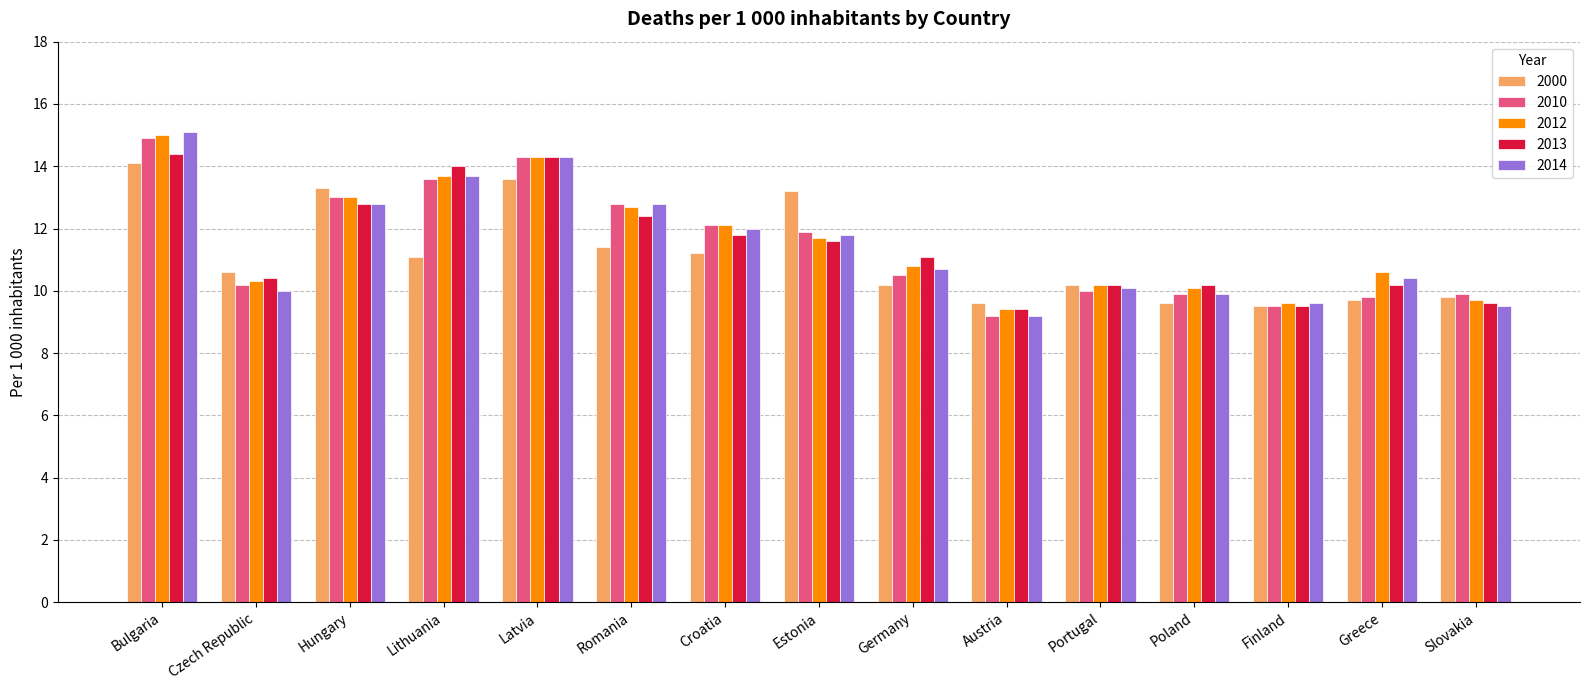

What is the lowest value of the 2013 series?

9.4